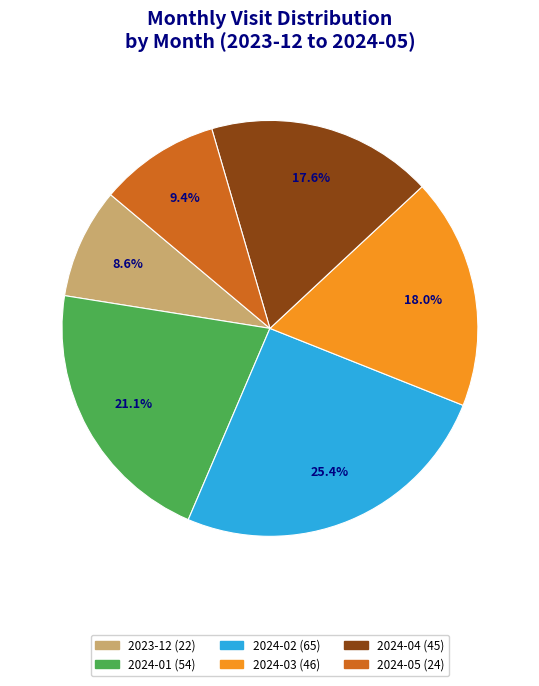

What is the largest slice in the pie chart?

2024-02